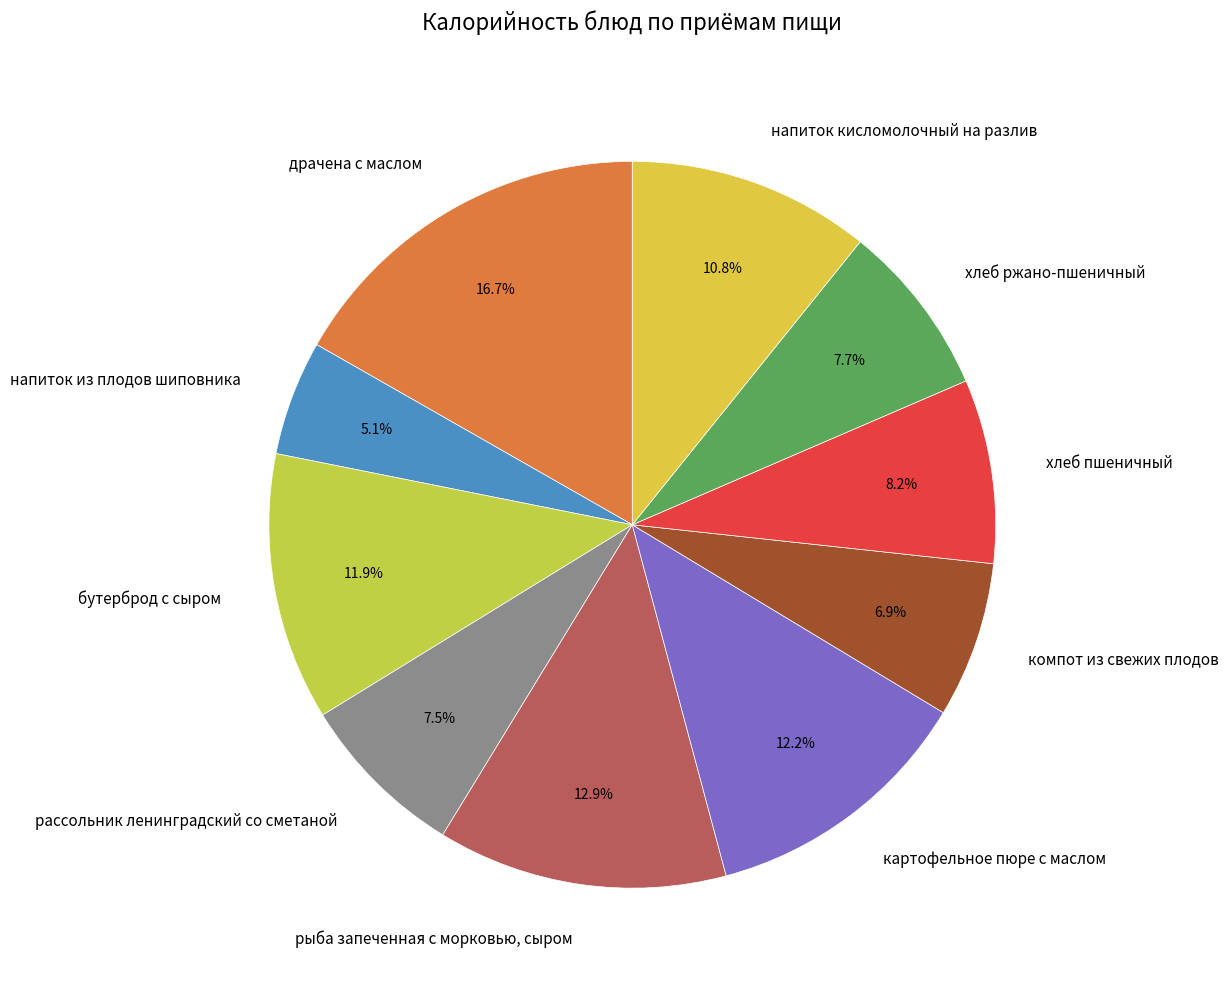

How many segments does this pie chart have?

10